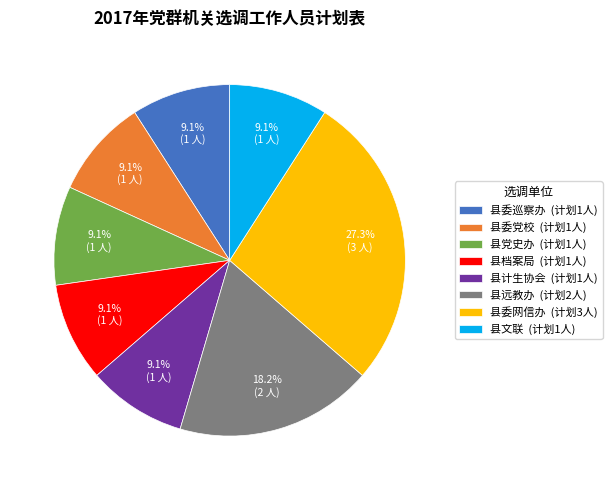

Approximately how many times larger is the value at 县委网信办 (计划3人) compared to 县文联 (计划1人)?

3.0